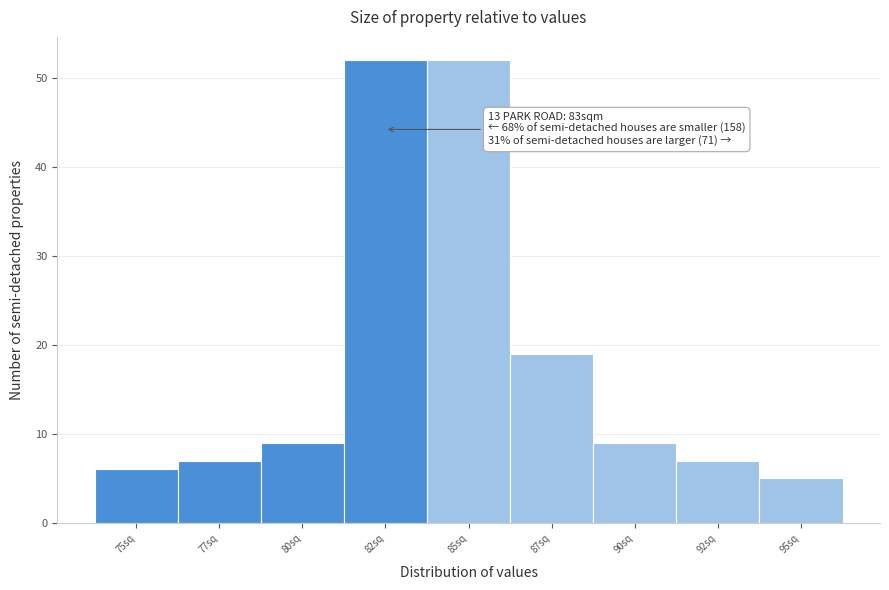

Reading left to right, extract all data points from this chart.

6	7	9	52	52	19	9	7	5